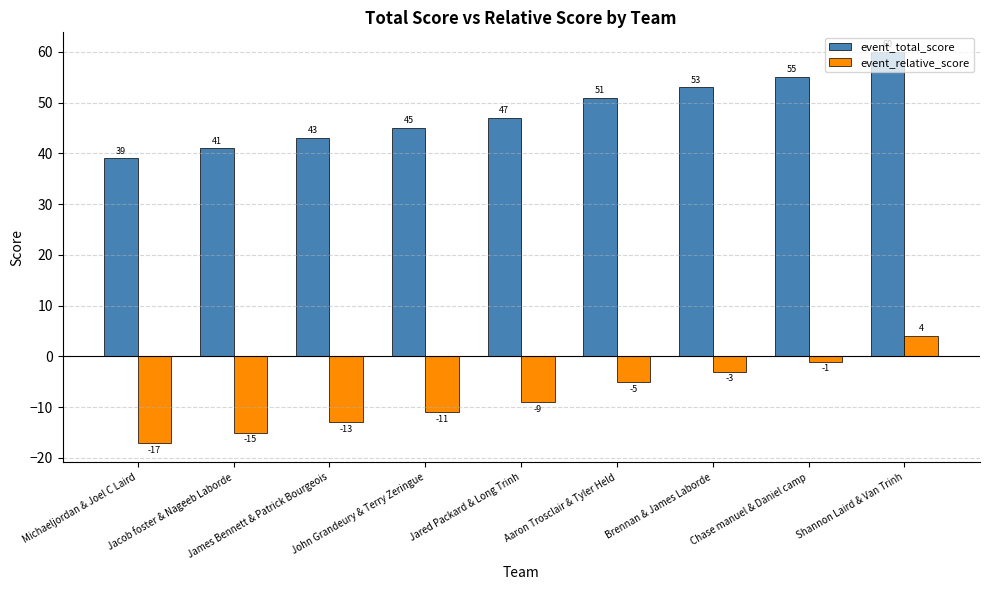

How many positive values does the event_relative_score series have?

1